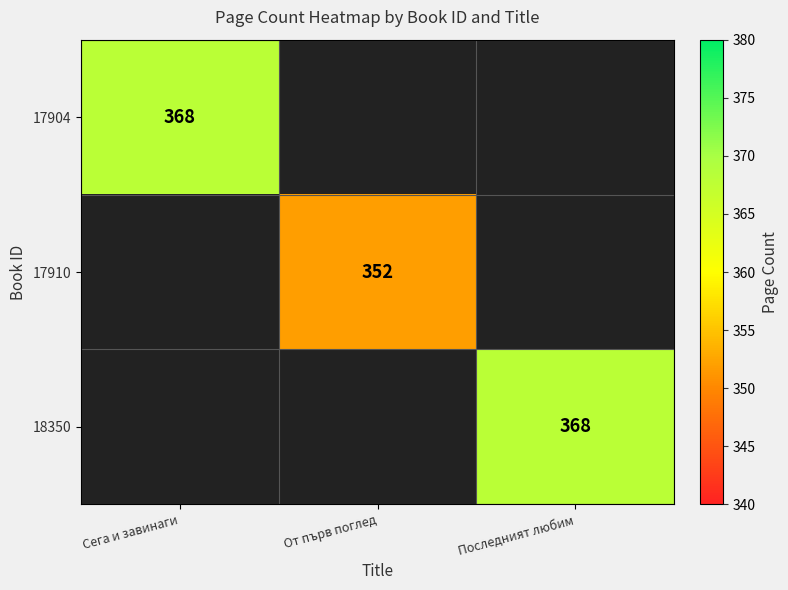

Is it true that 18350 equals 368 at Последният любим?

True